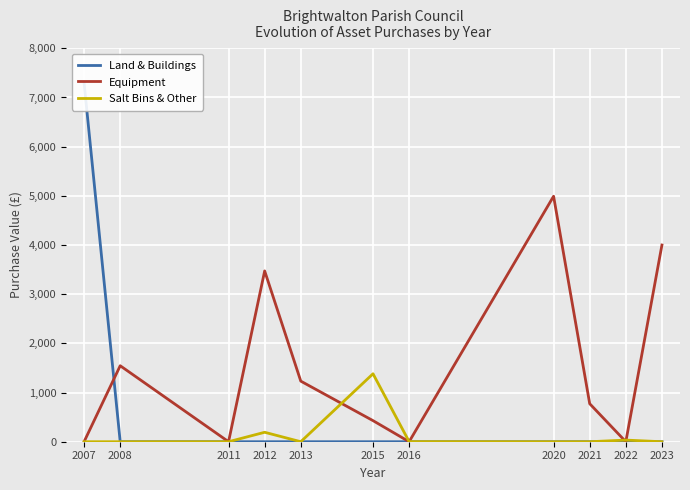

Count the number of categories in the chart.

11